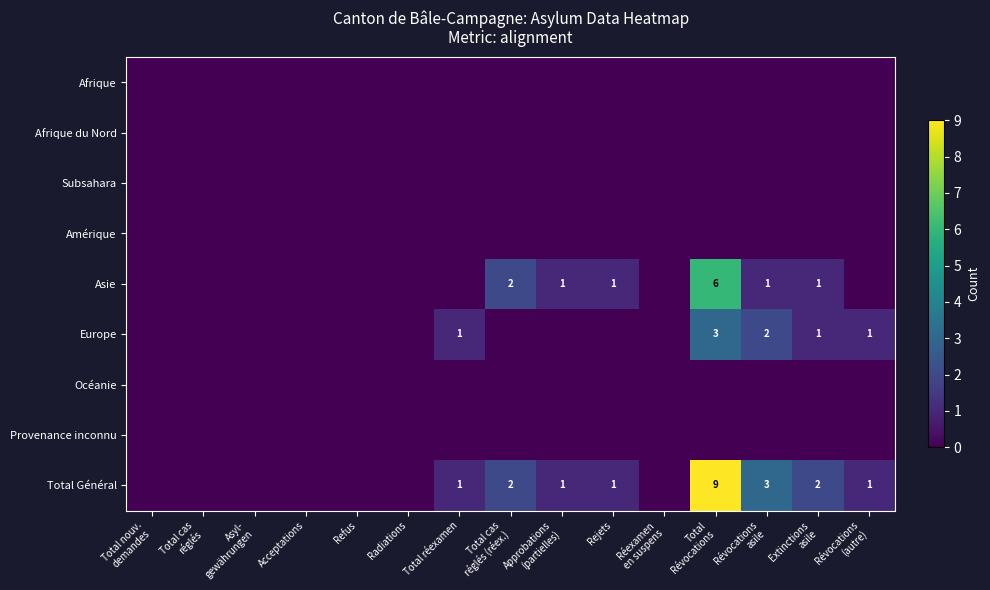

Which series has the largest total across all categories?

Total Général